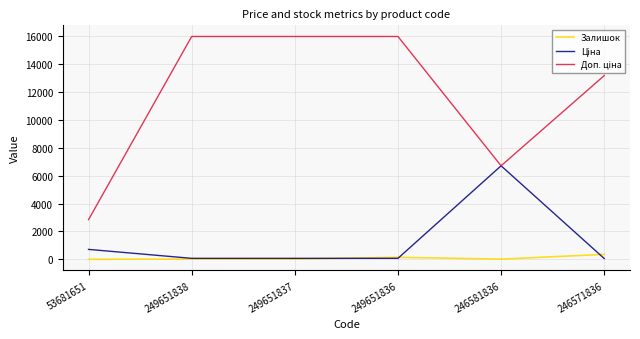

The Залишок series shows 14.0 at 246581836. True or false?

True